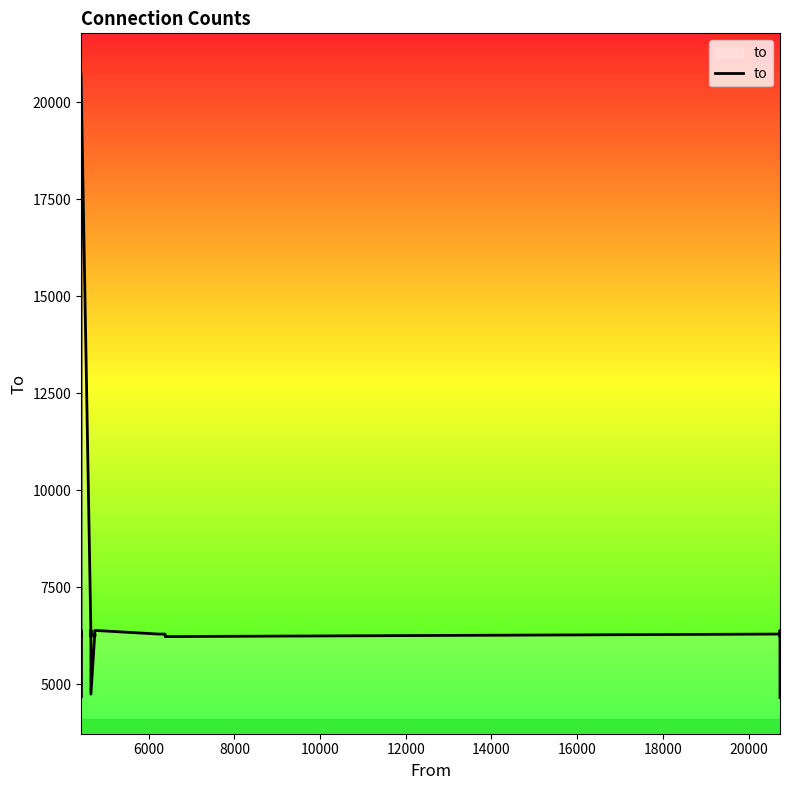

How many values are below 6290?

10